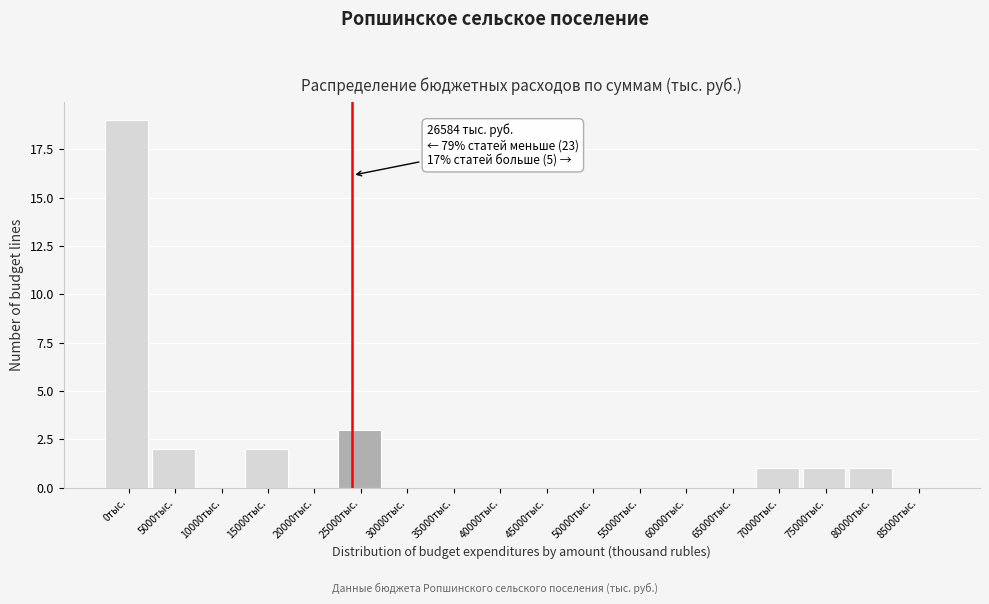

Reading right to left, what are all the values shown in this chart?

85000тыс.=0	80000тыс.=1	75000тыс.=1	70000тыс.=1	65000тыс.=0	60000тыс.=0	55000тыс.=0	50000тыс.=0	45000тыс.=0	40000тыс.=0	35000тыс.=0	30000тыс.=0	25000тыс.=3	20000тыс.=0	15000тыс.=2	10000тыс.=0	5000тыс.=2	0тыс.=19